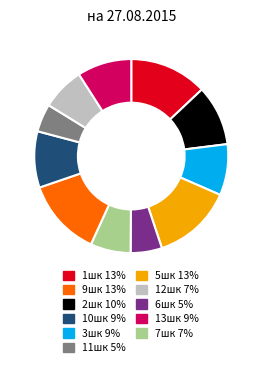

Is there a majority slice in this chart?

No